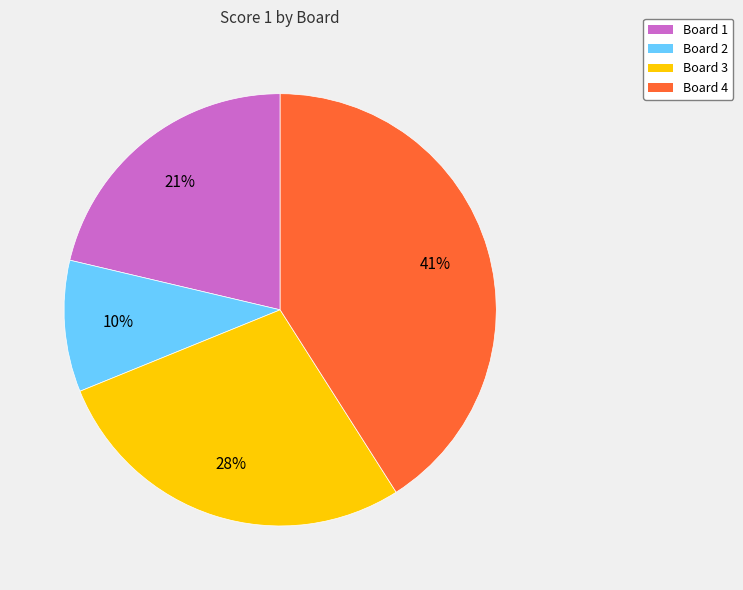

To the nearest percent, what portion does Board 4 represent?

41%